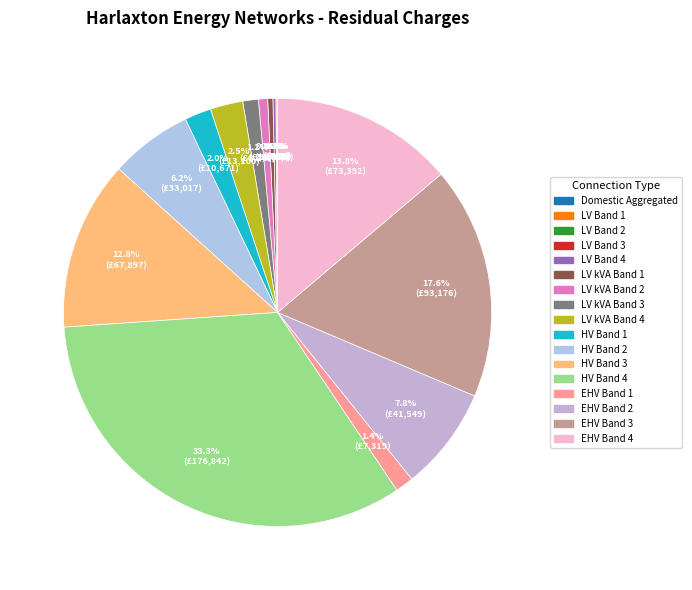

What is the total percentage of LV kVA Band 4 and LV kVA Band 1?

2.9%